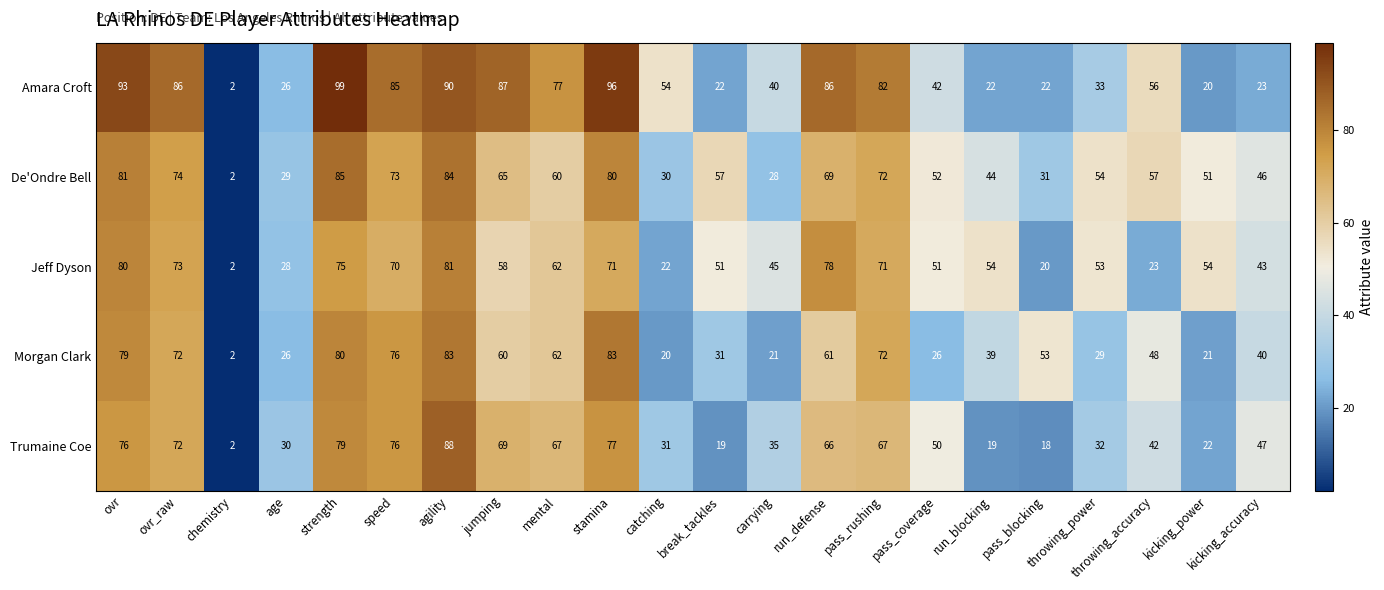

Is it true that Trumaine Coe equals 20 at carrying?

False